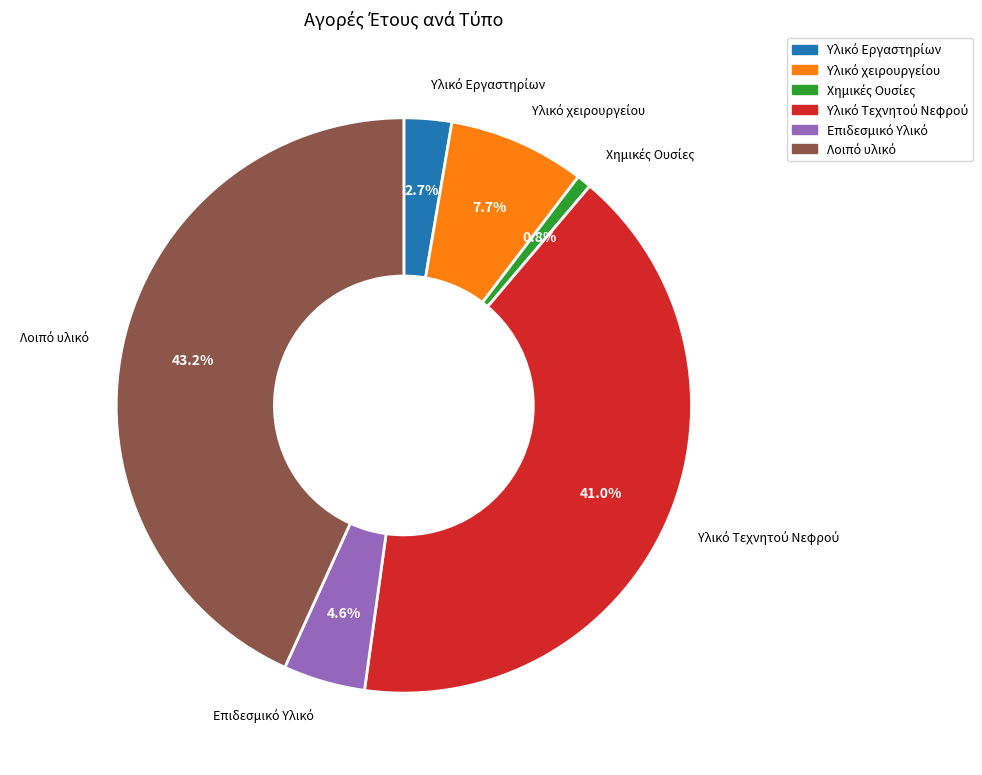

Is there any slice that represents more than half of the pie?

No